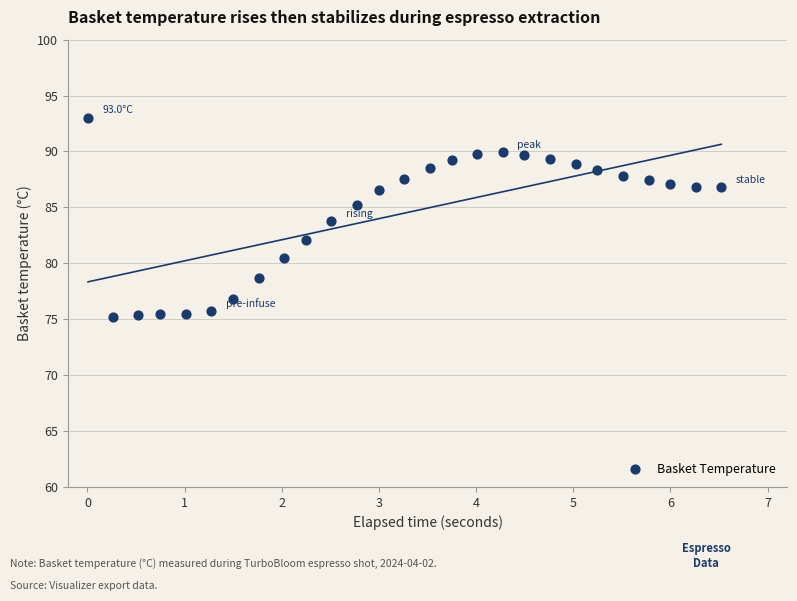

What is the range of Y values (max minus min)?

17.8